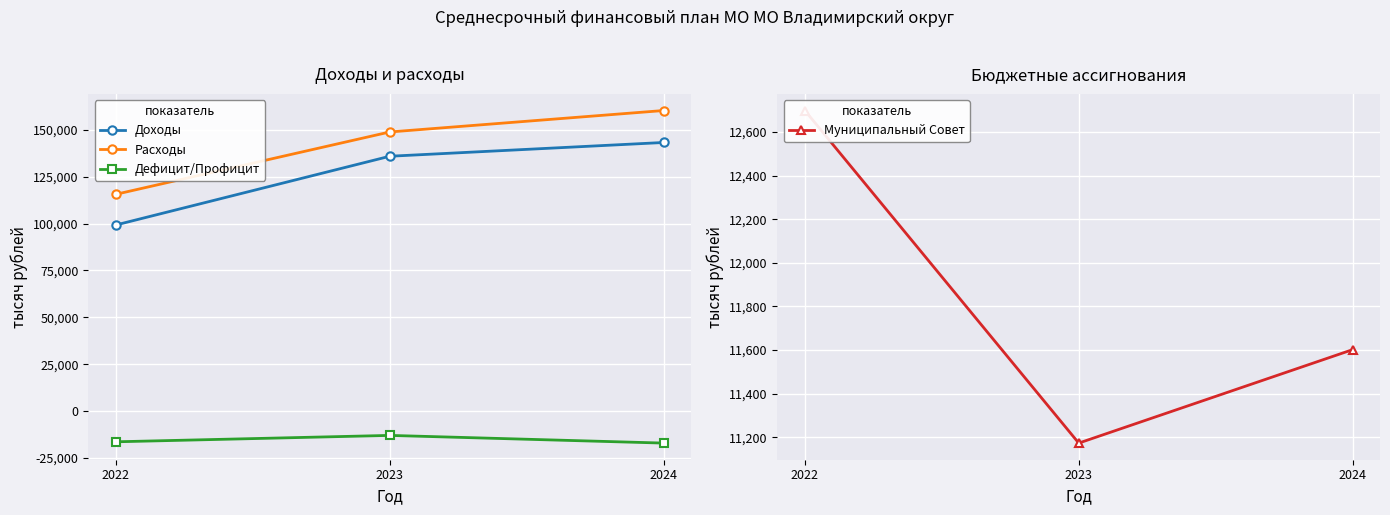

How many values in the Доходы series are below 135857?

1